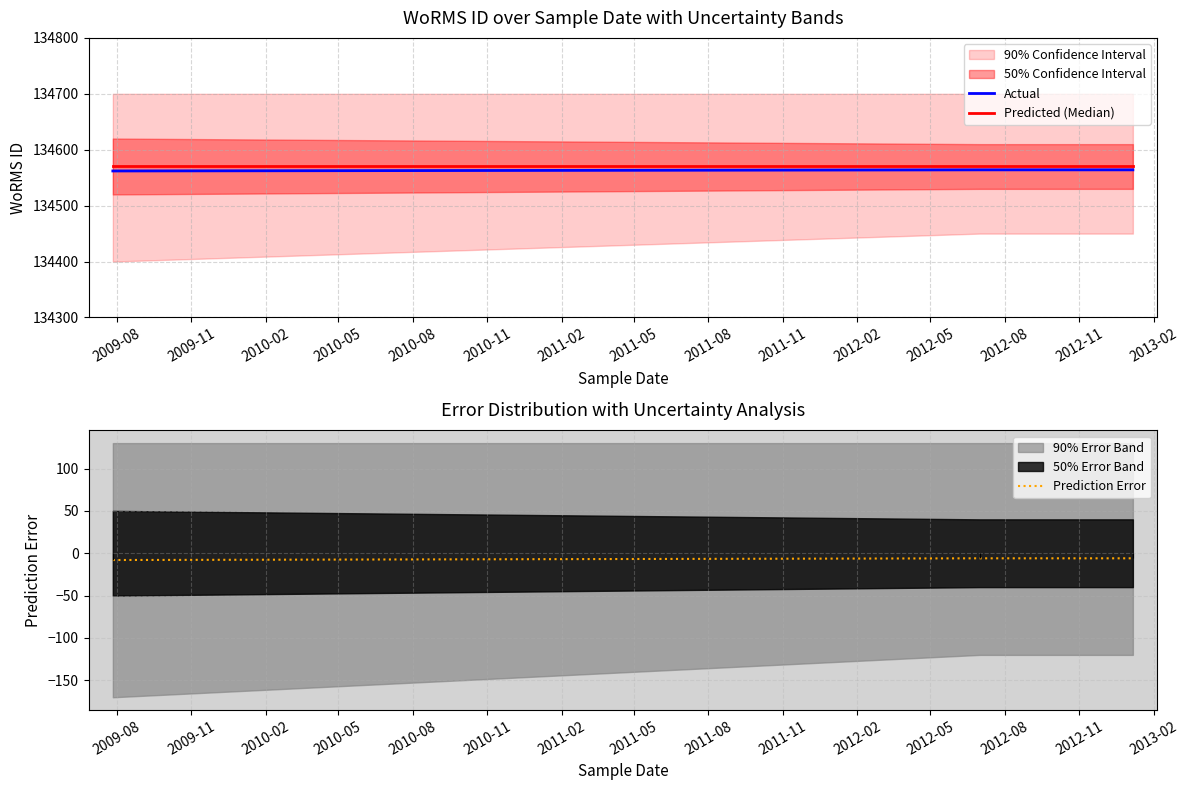

What is the lowest value of the Predicted (Median) series?

134570